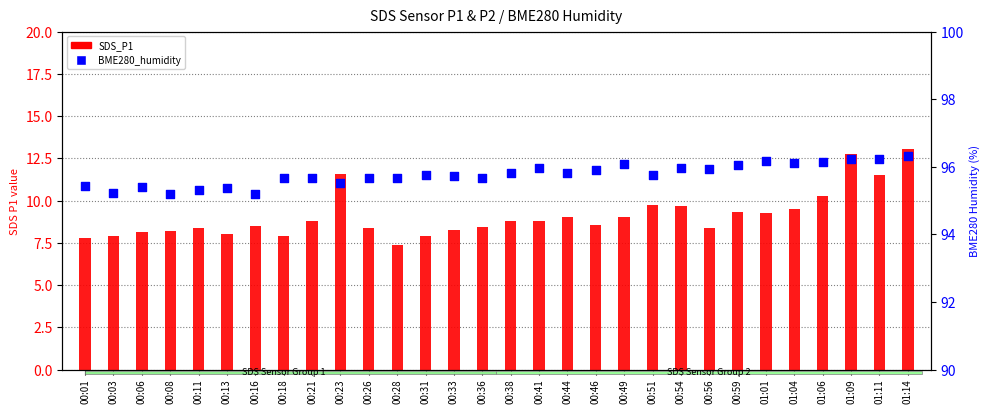

Which series reaches the minimum Y coordinate?

SDS_P1